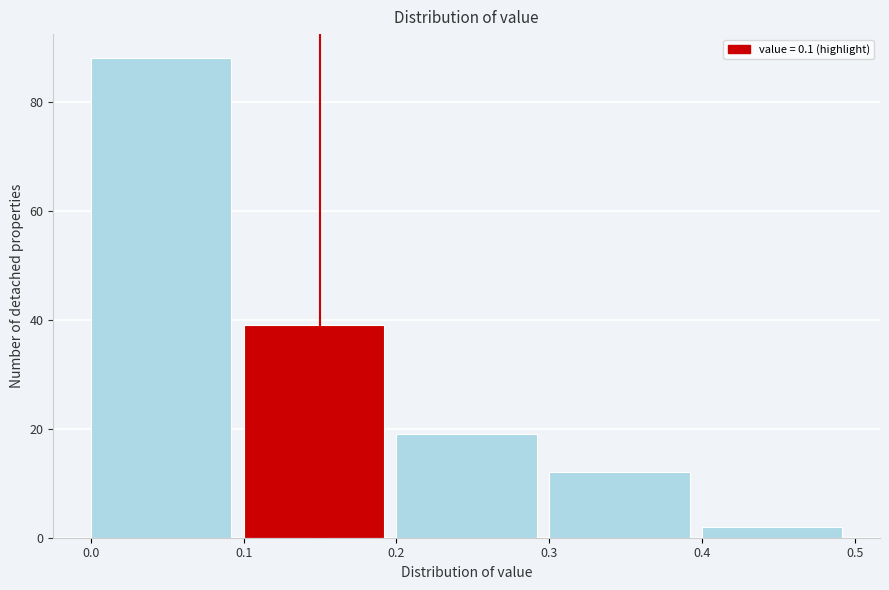

Reading left to right, transcribe this chart: for each bar, give the range it covers on the x-axis and its height. The values are not printed on the chart, so give them approximately, as read against the axis.

0.0 to 0.1: 88
0.1 to 0.2: 40
0.2 to 0.3: 20
0.3 to 0.4: 12
0.4 to 0.5: 2